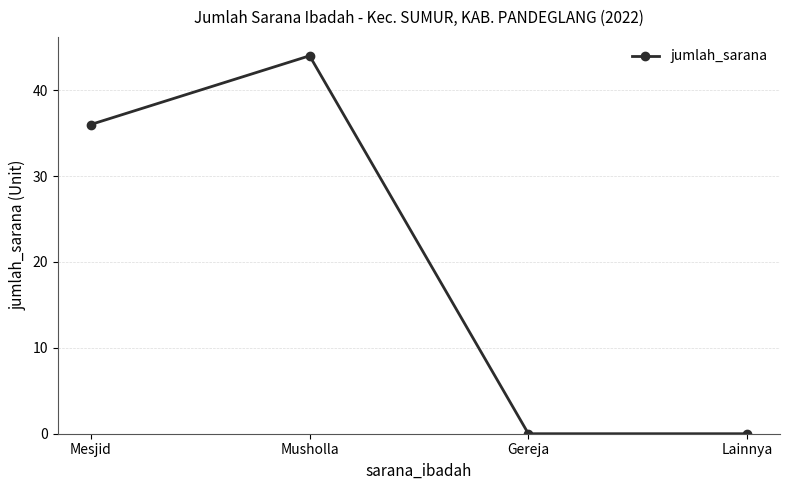

What is the difference between the values at Musholla and Lainnya?

44